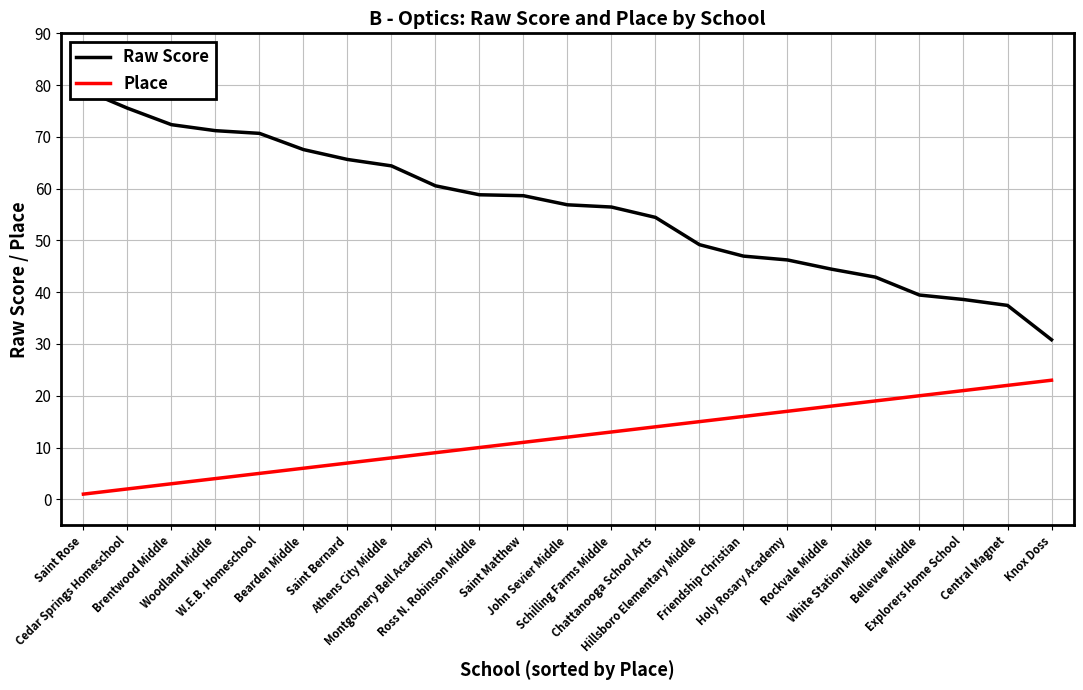

How many lines are shown in the chart?

2